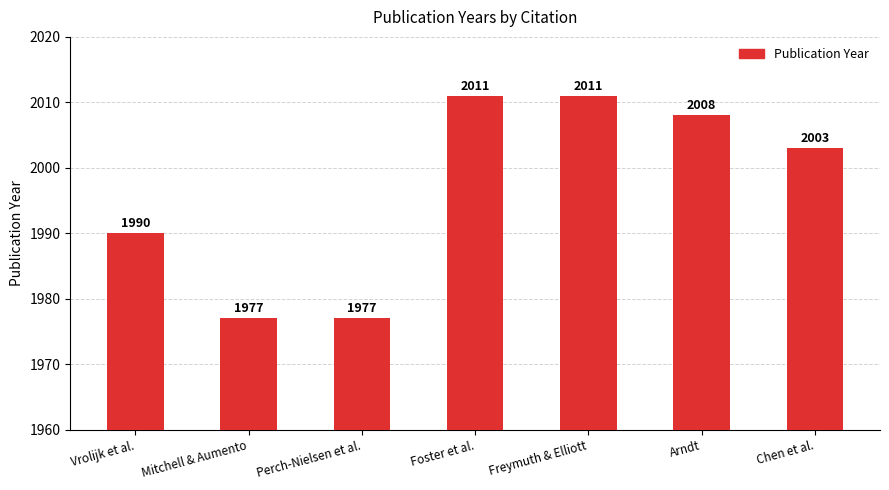

Where is the data nearest to the value 1994?

Vrolijk et al.